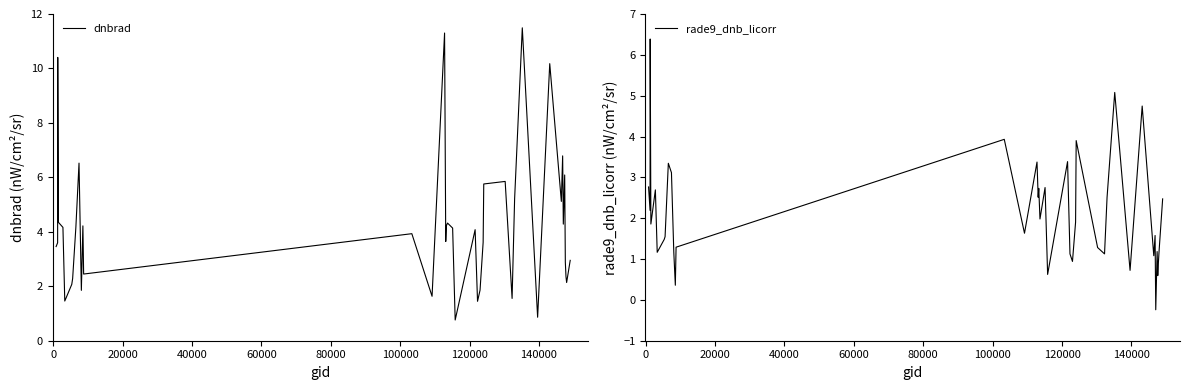

Which series has the largest total across all categories?

dnbrad